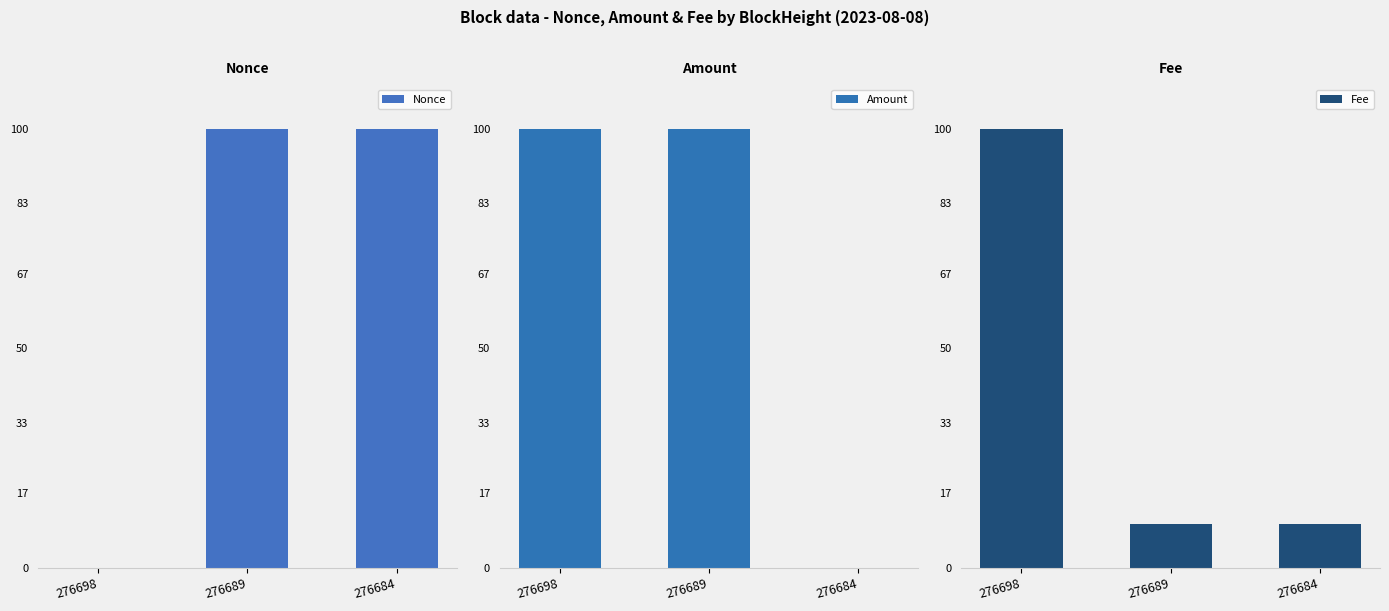

The Amount series shows 54.8 at 276689. True or false?

False